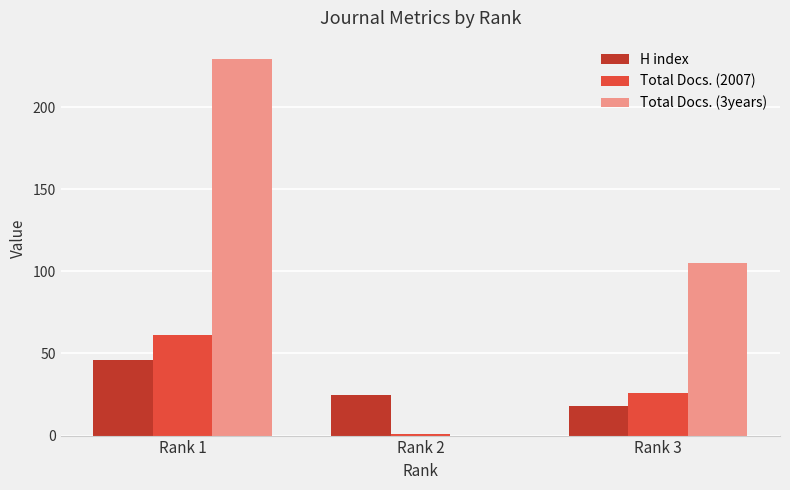

Between Rank 1 and Rank 3, which series saw the biggest shift?

Total Docs. (3years)